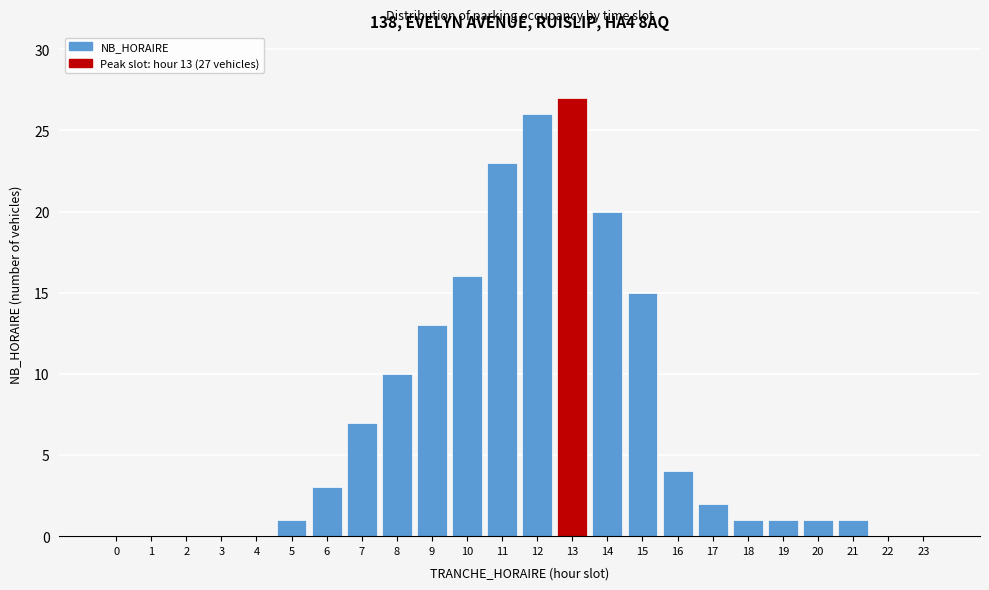

Reading left to right, transcribe all the data shown in this chart.

0=0	1=0	2=0	3=0	4=0	5=1	6=3	7=7	8=10	9=13	10=16	11=23	12=26	13=27	14=20	15=15	16=4	17=2	18=1	19=1	20=1	21=1	22=0	23=0